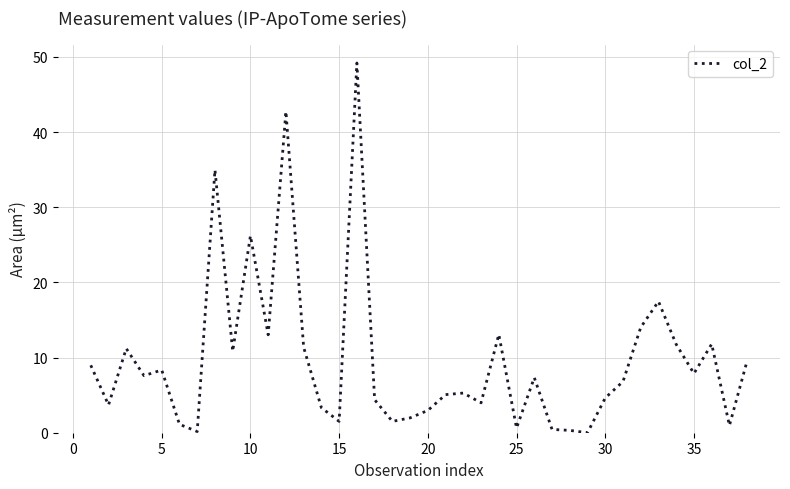

What is the maximum value shown in the chart?

49.2